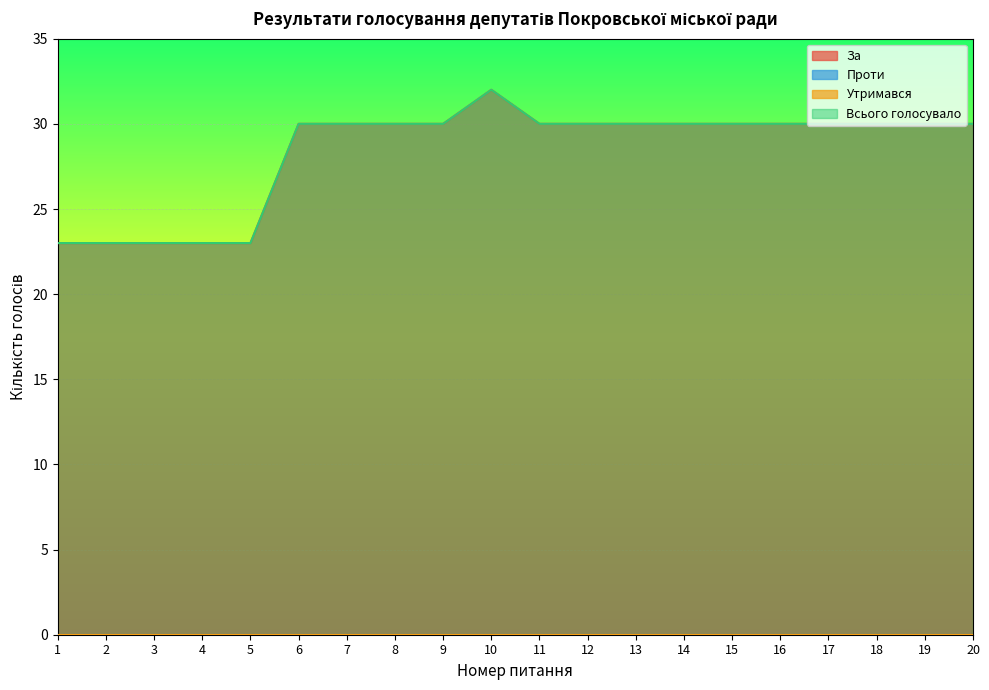

Rank the categories by За value from highest to lowest.

10, 6, 7, 8, 9, 11, 12, 13, 14, 15, 16, 17, 18, 19, 20, 1, 2, 3, 4, 5